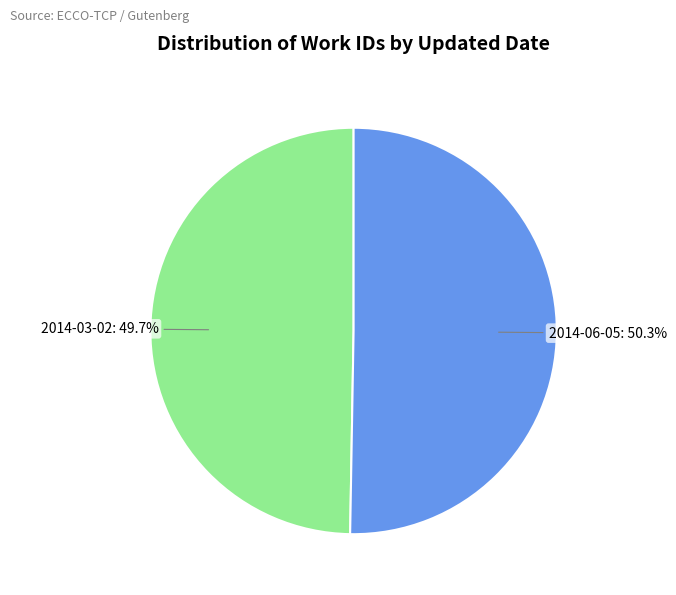

Which slice is the largest?

2014-06-05